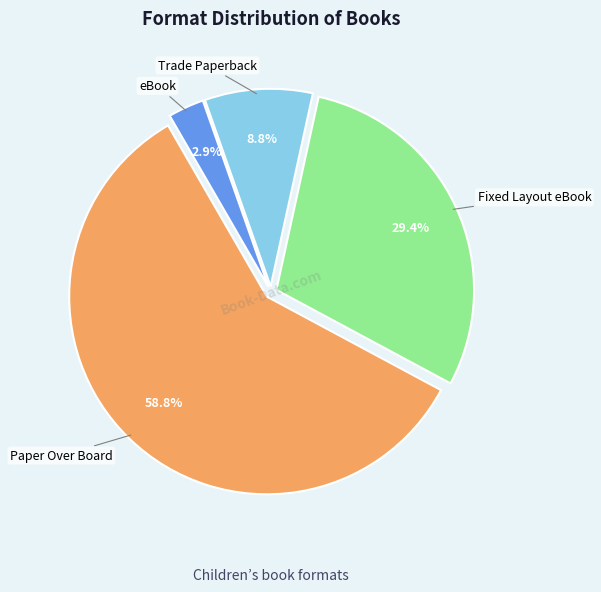

Is it true that Trade Paperback is 9% of the pie?

True